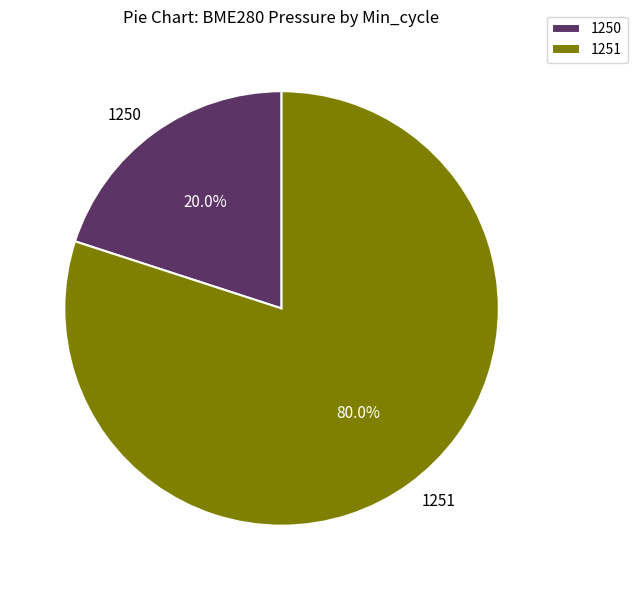

Does 1251 represent more than half of the total?

Yes